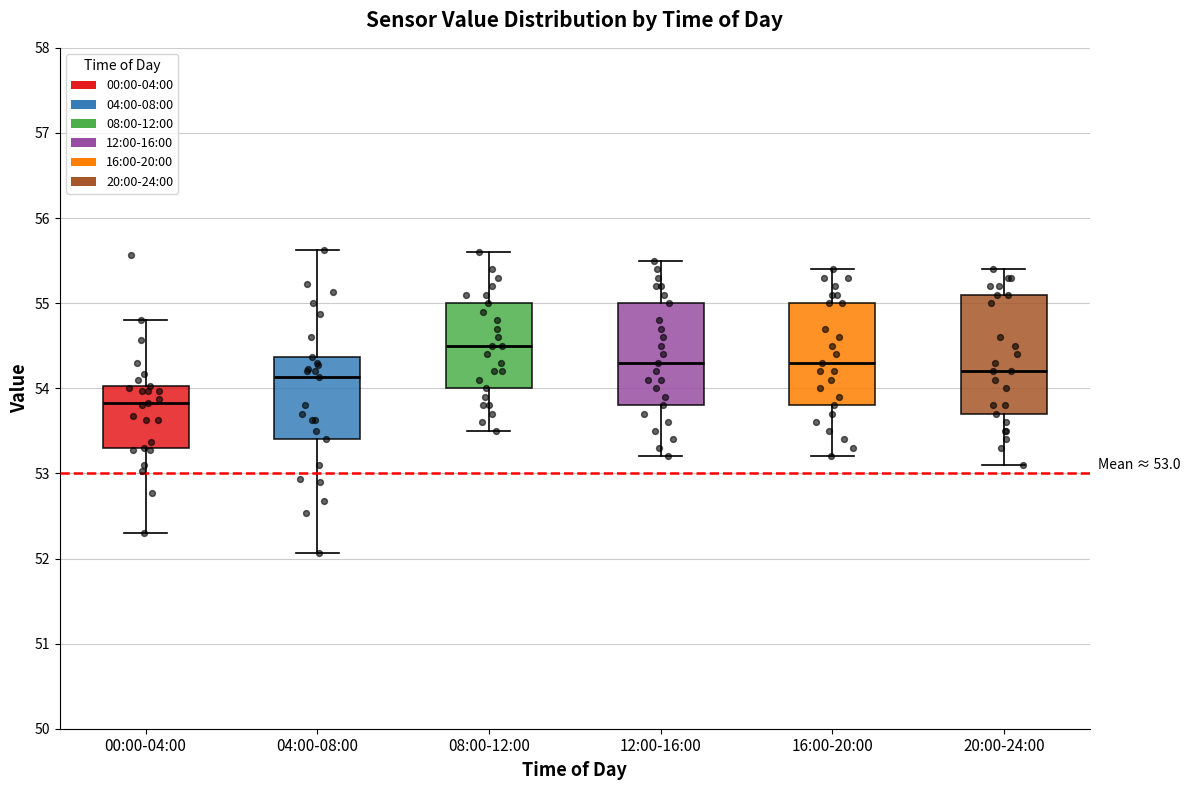

Which box's median line is the lowest?

00:00-04:00